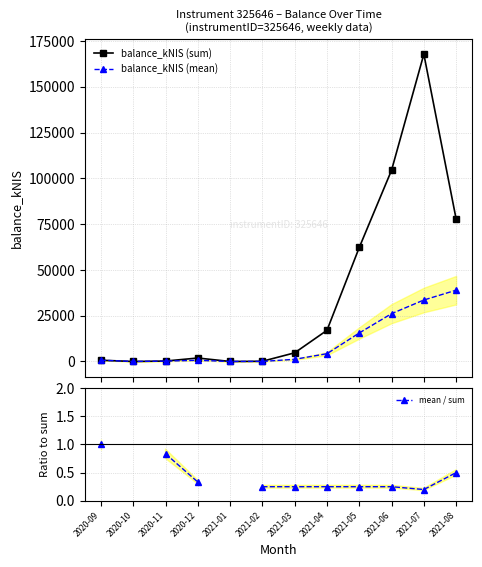

List the series in order of their peak value, lowest first.

mean / sum, balance_kNIS (mean), balance_kNIS (sum)